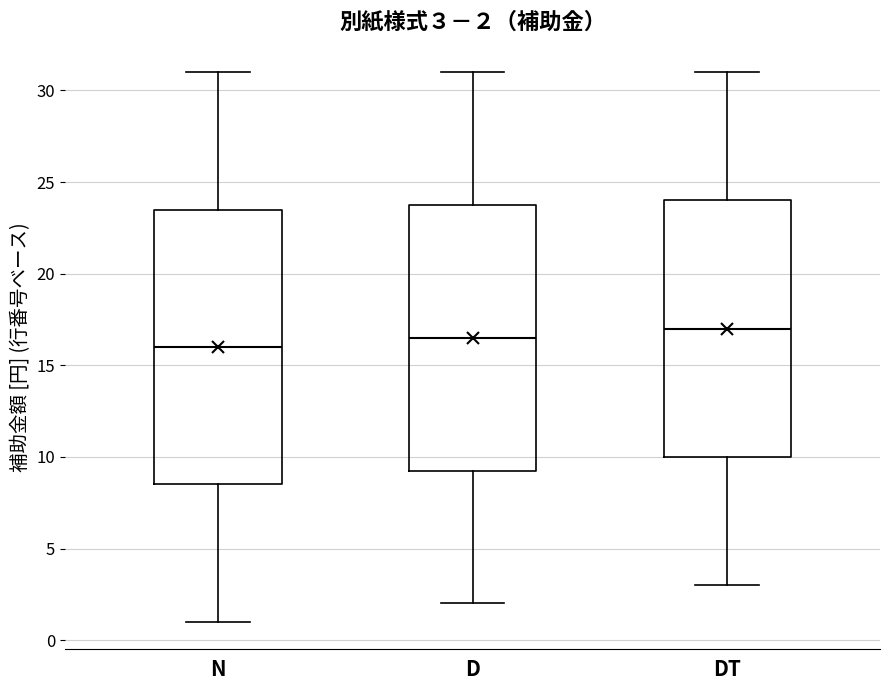

Which box's median line is the highest?

DT